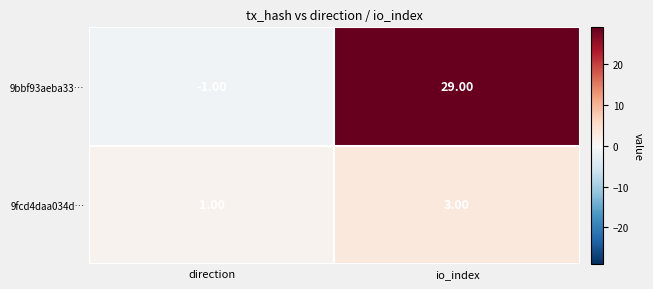

Where is 9fcd4daa034d… nearest to the value 2?

direction